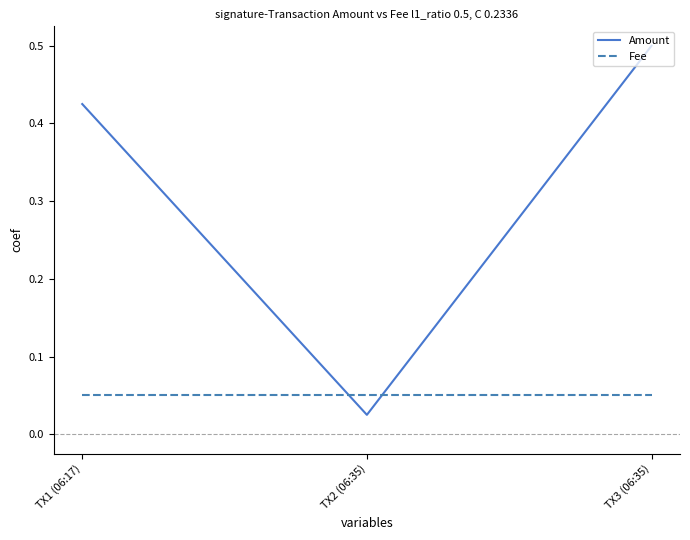

Which series has the largest range (max minus min)?

Amount